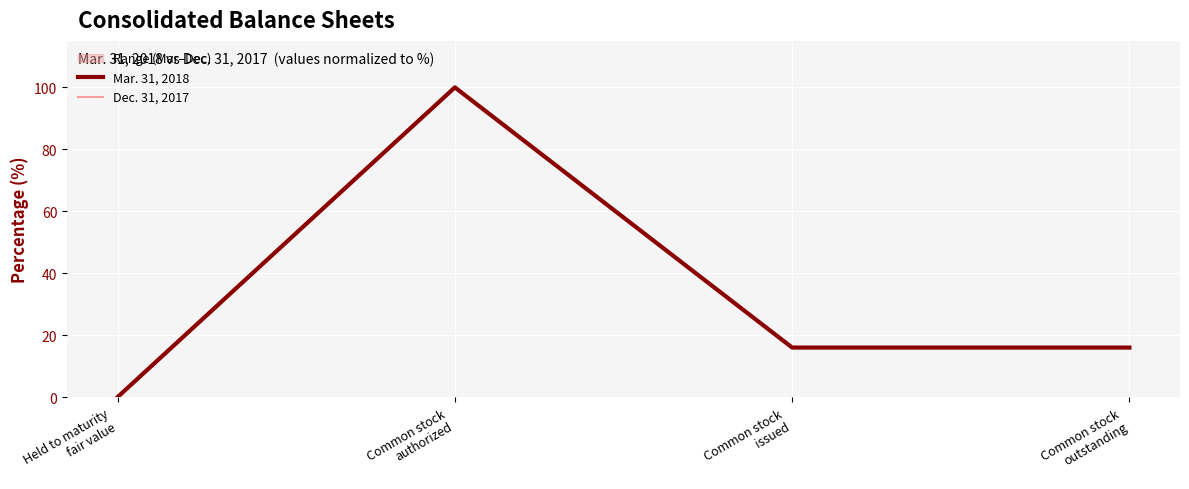

True or false: Dec. 31, 2017 and Mar. 31, 2018 cross at least once.

False